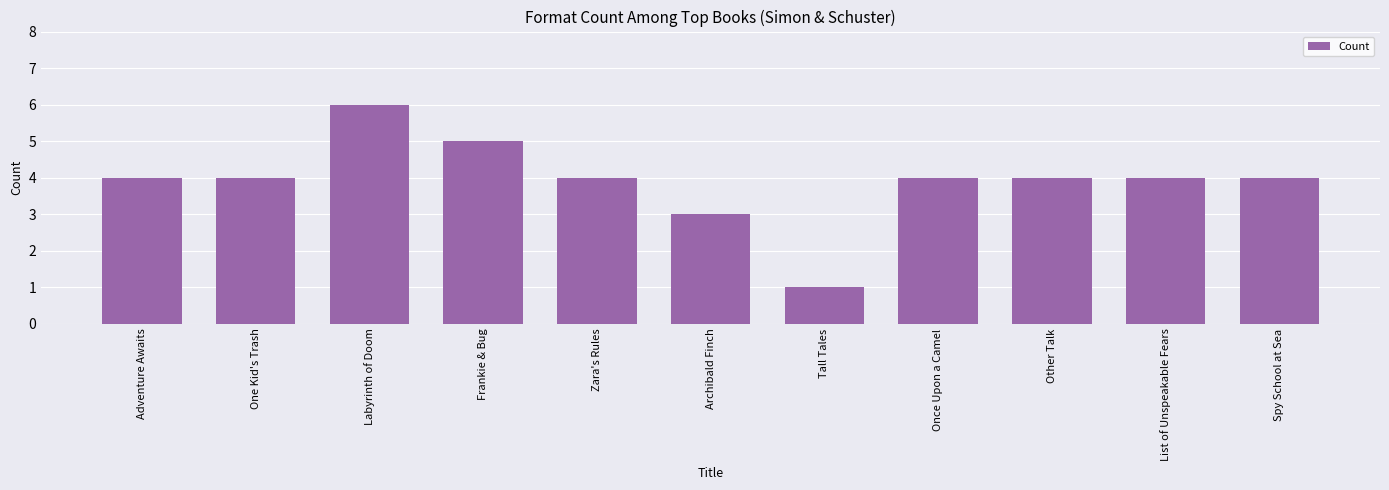

How many categories are shown in the chart?

11